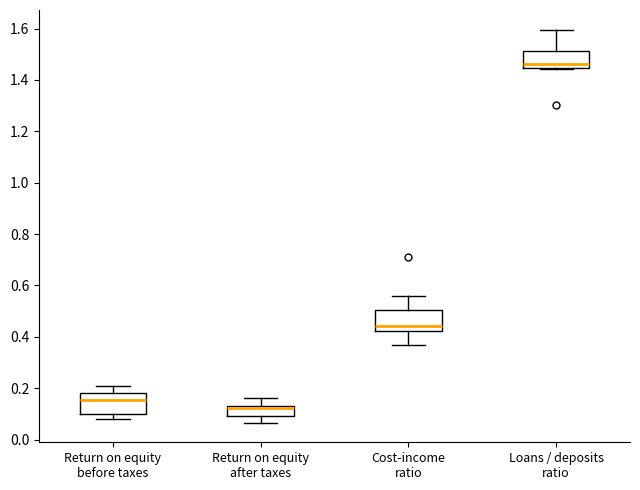

Which box's median line is the highest?

Loans / deposits ratio